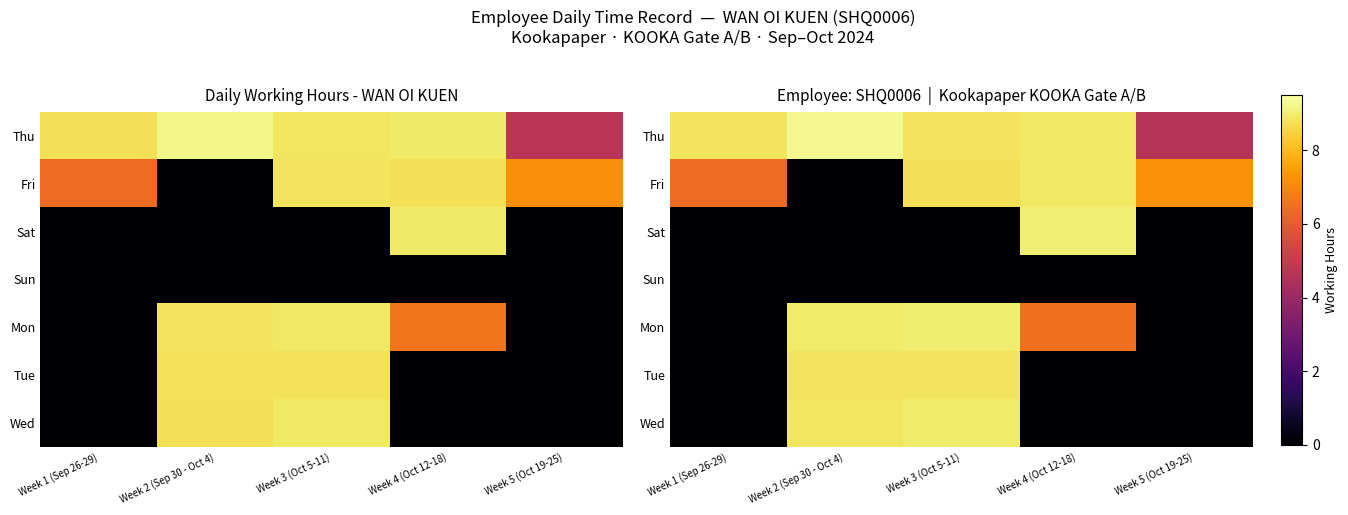

What is the maximum value shown in the chart?

9.3